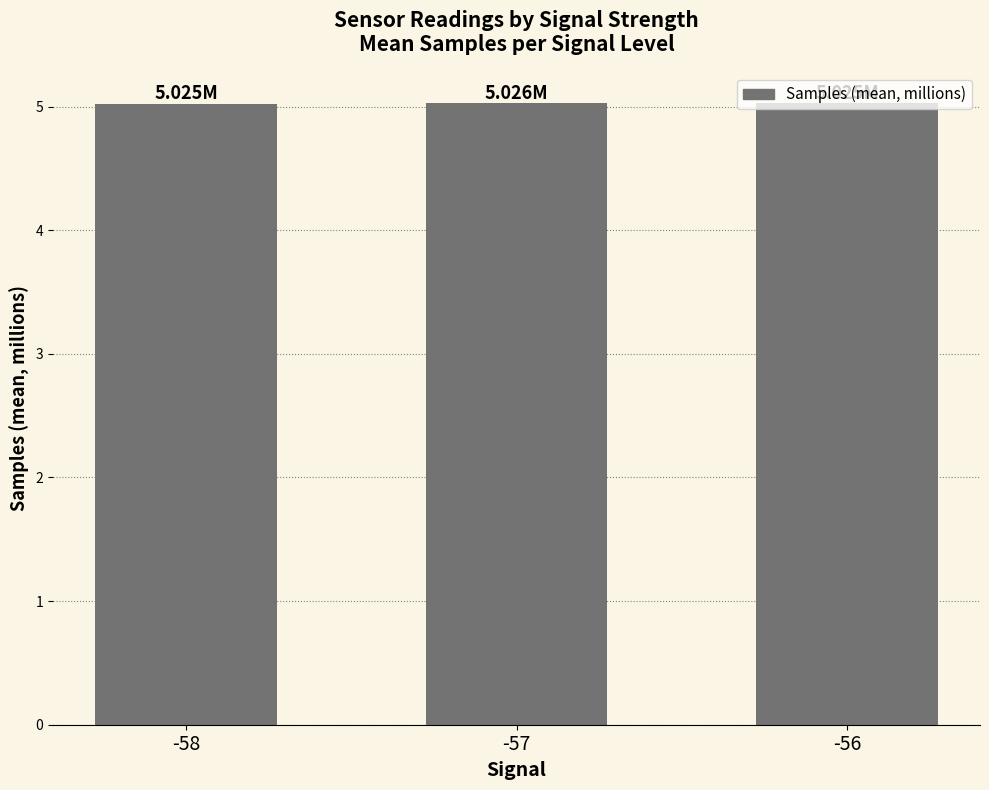

What is the sum of all values?

15.1